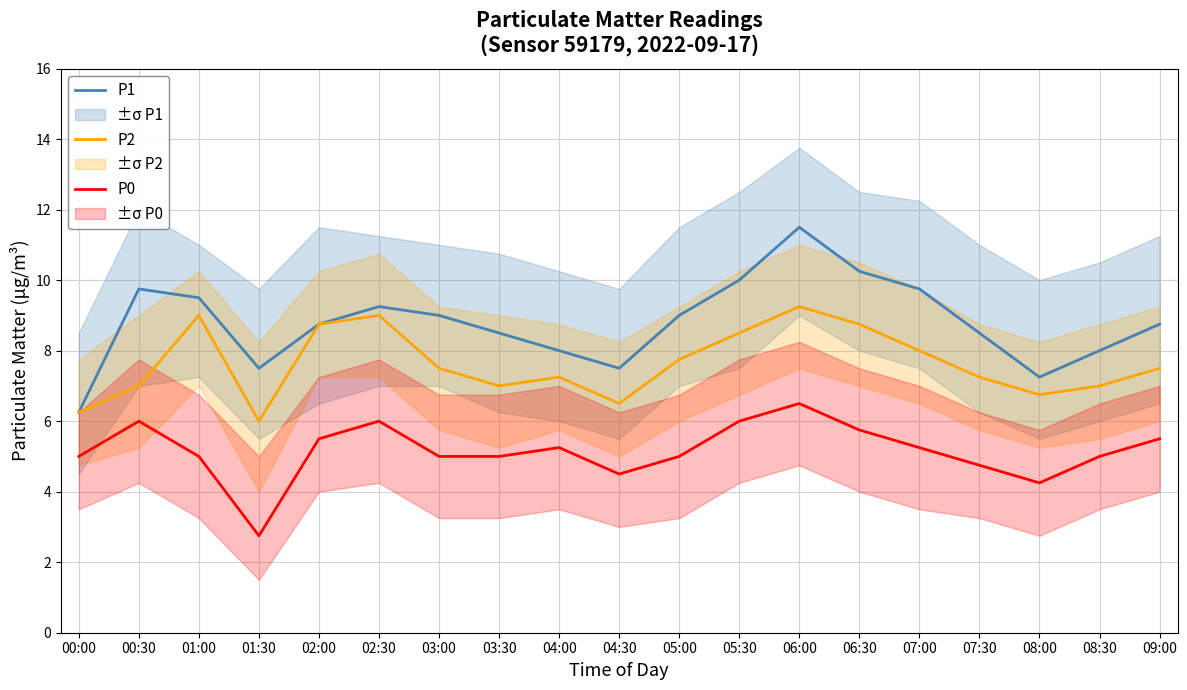

How many distinct data groups are displayed?

3